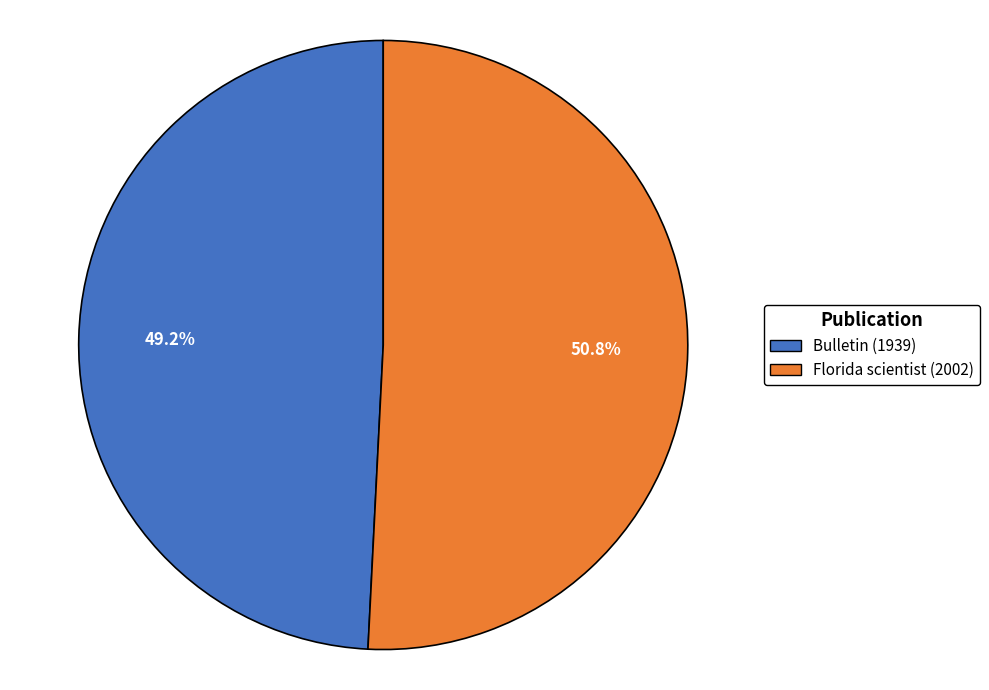

How much of the chart is everything except Bulletin (1939)?

50.8%